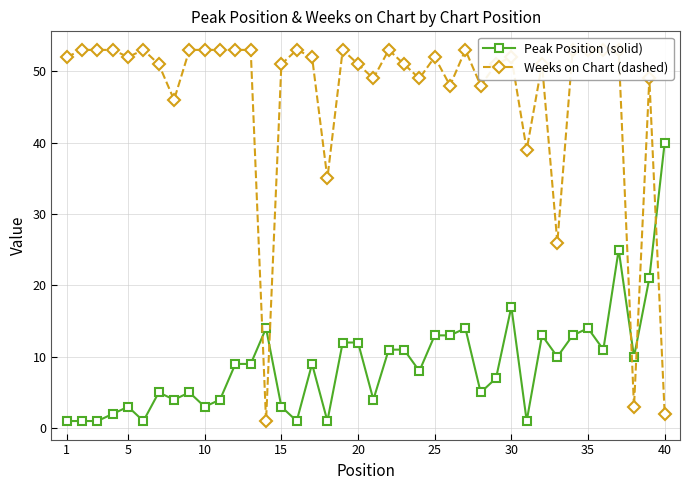

True or false: Peak Position (solid) has more than 0 points higher than both neighbors.

True